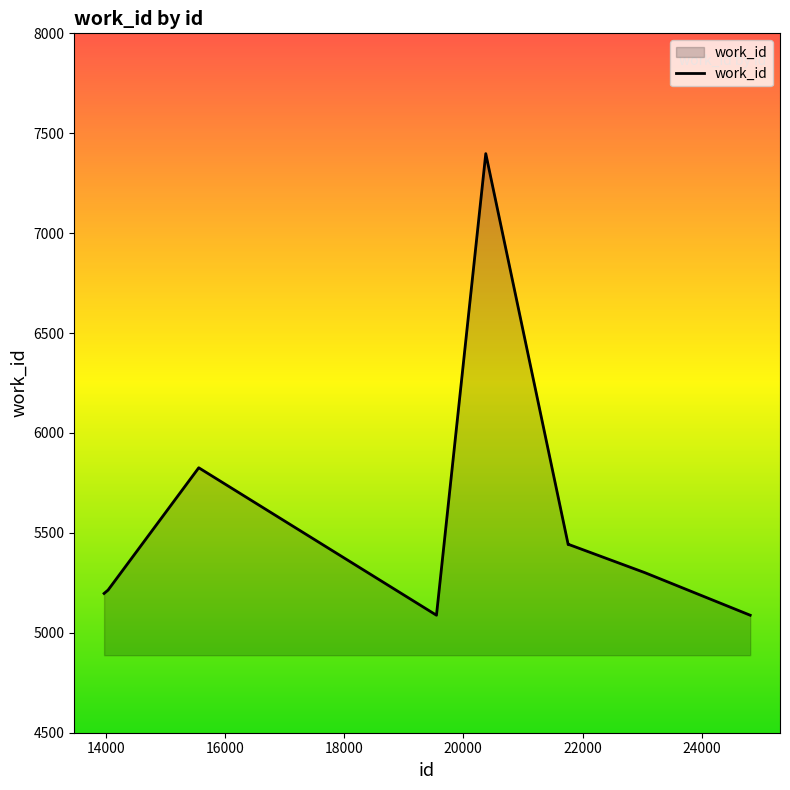

What is the smallest value displayed?

5088